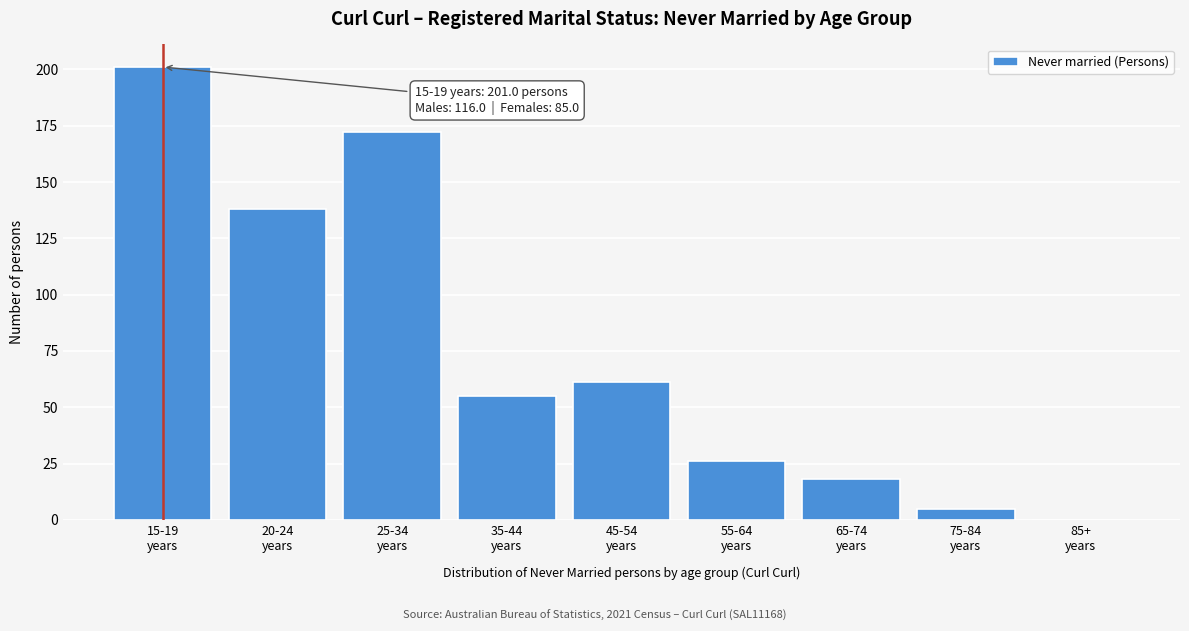

What is the sum of all values?

676